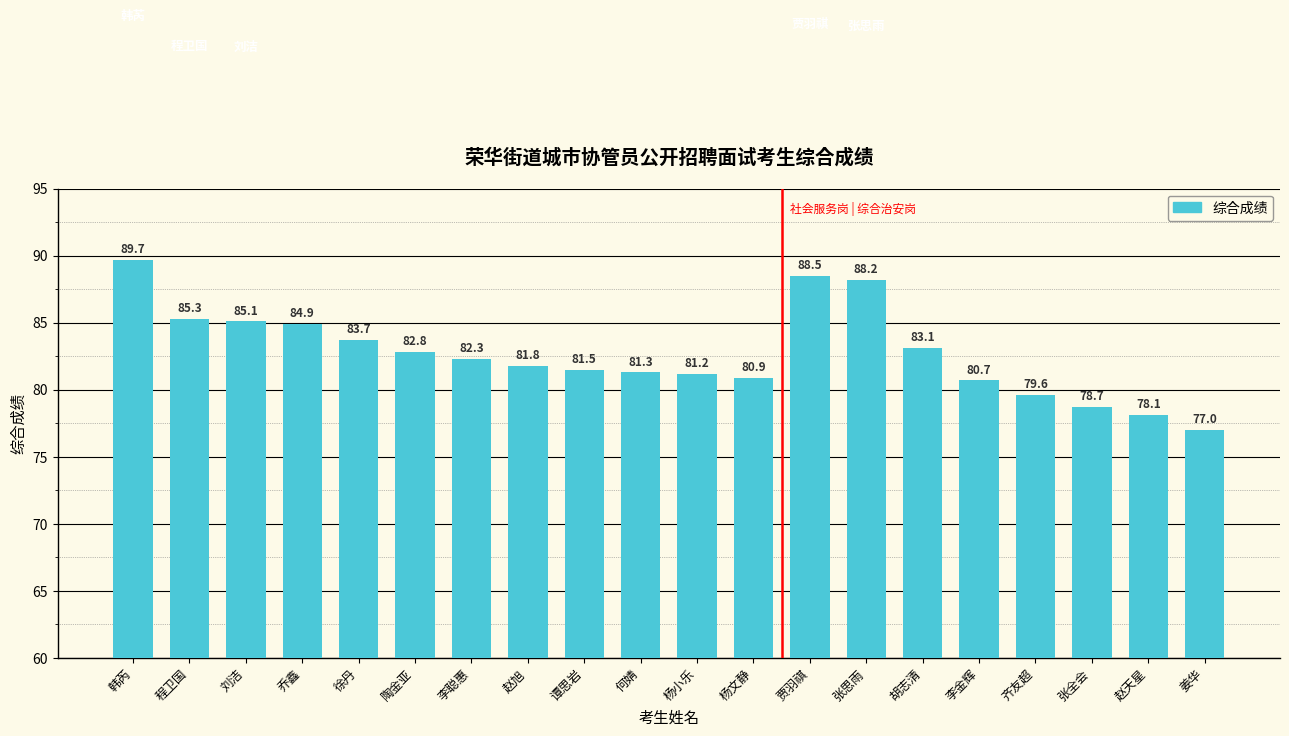

Which label corresponds to the smallest value in the chart?

姜华